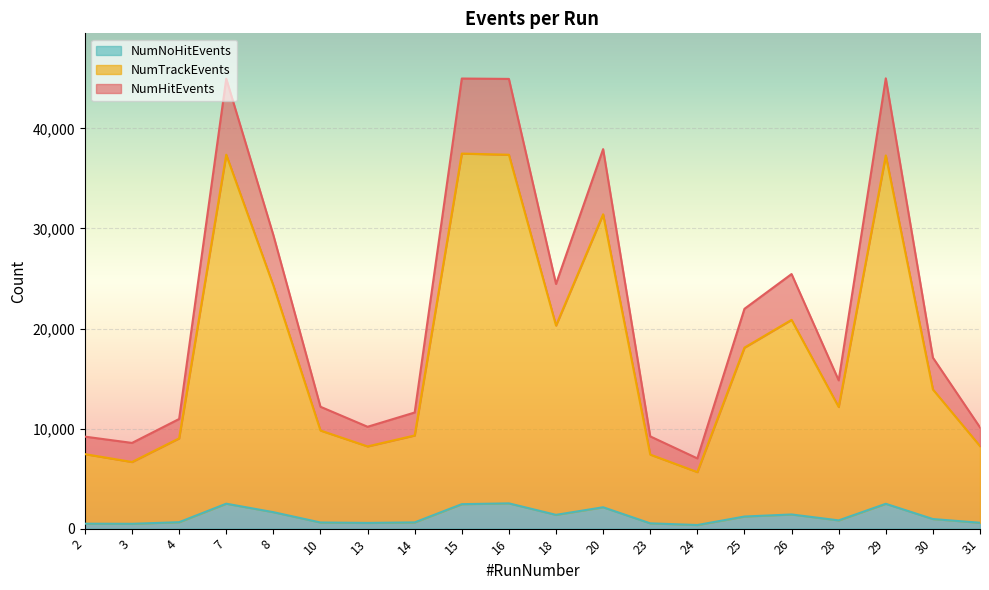

True or false: NumNoHitEvents and NumTrackEvents cross at least once.

False